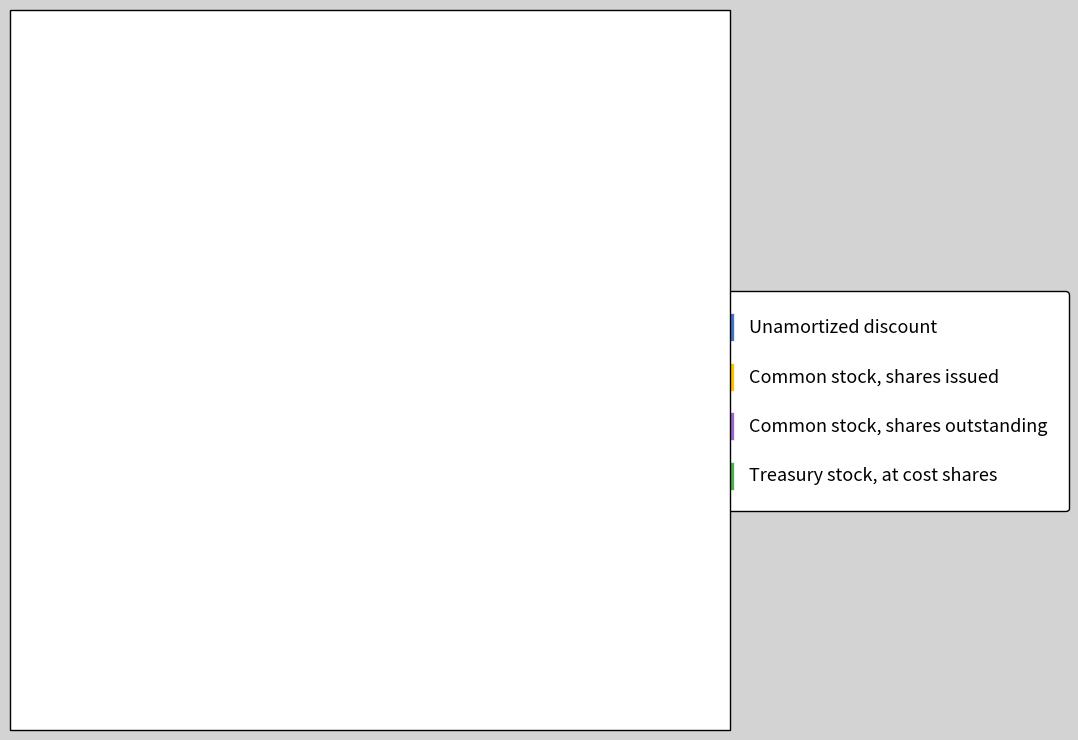

Which has a higher value, Common stock, shares issued or Common stock, shares outstanding?

Common stock, shares issued